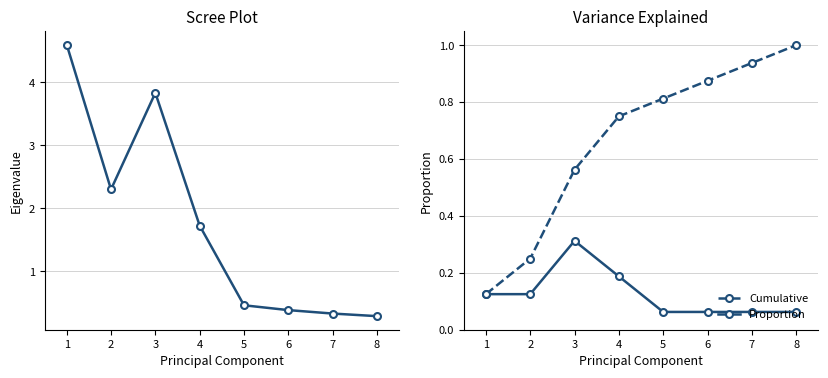

What is the sum of the Cumulative values at 6 and 5?

1.7